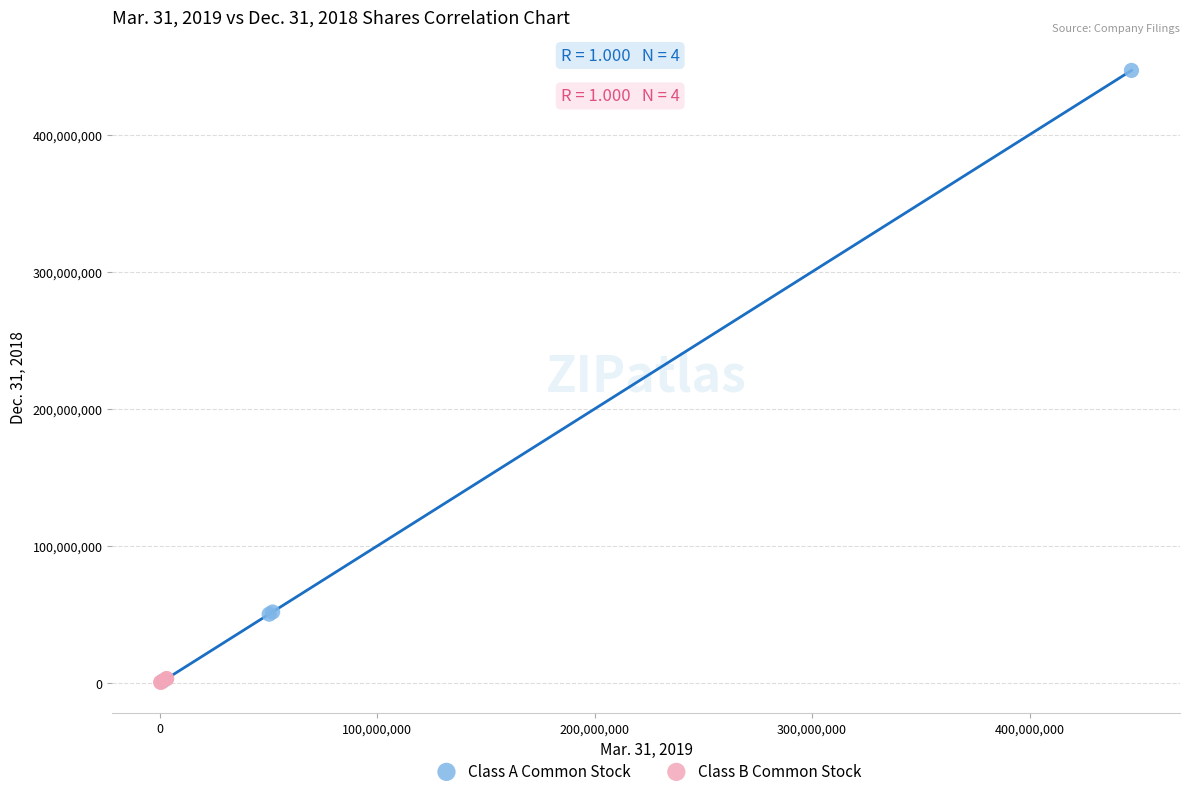

Which series has the largest Y range (max minus min)?

Class A Common Stock